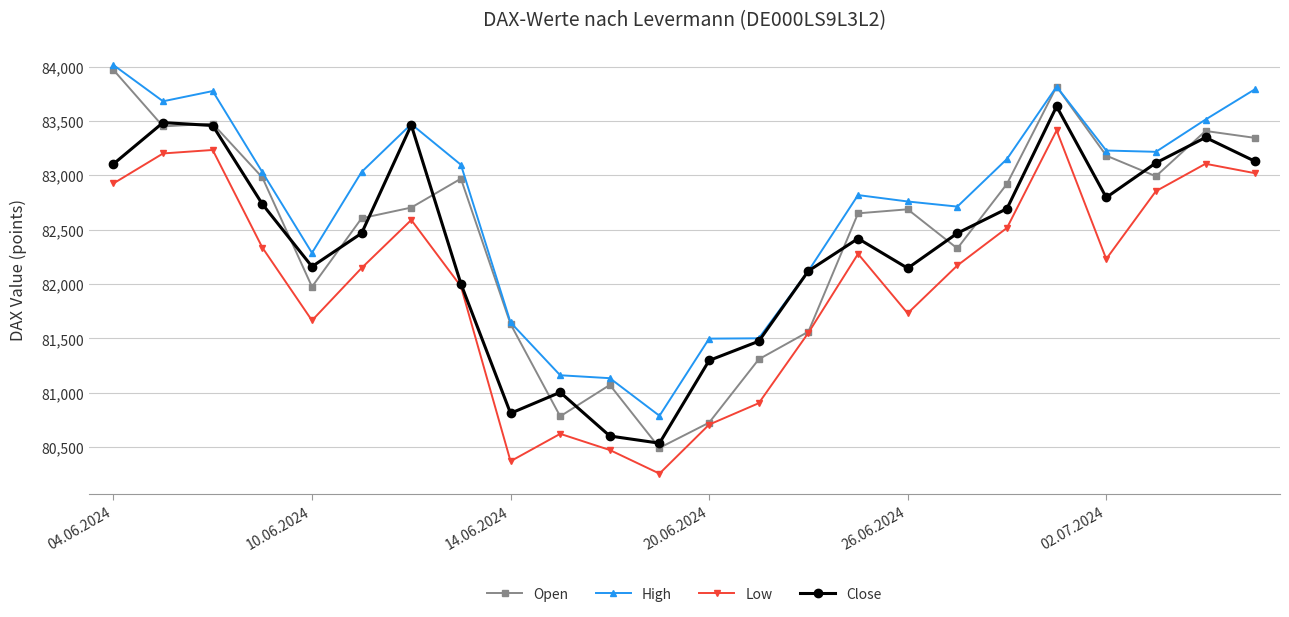

How many interior local peaks does the Low series have?

6